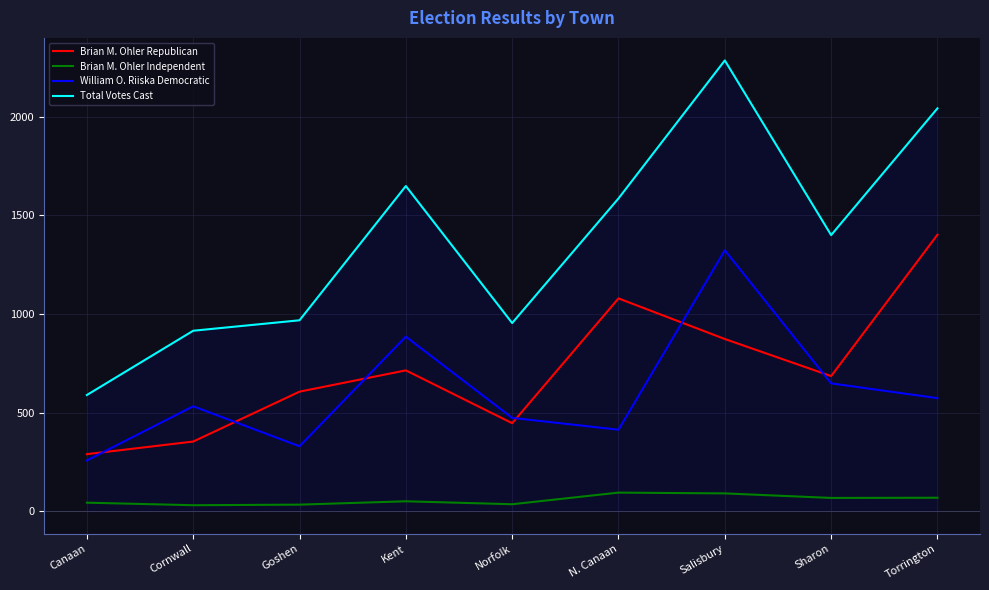

Where is Brian M. Ohler Republican nearest to the value 845?

Salisbury